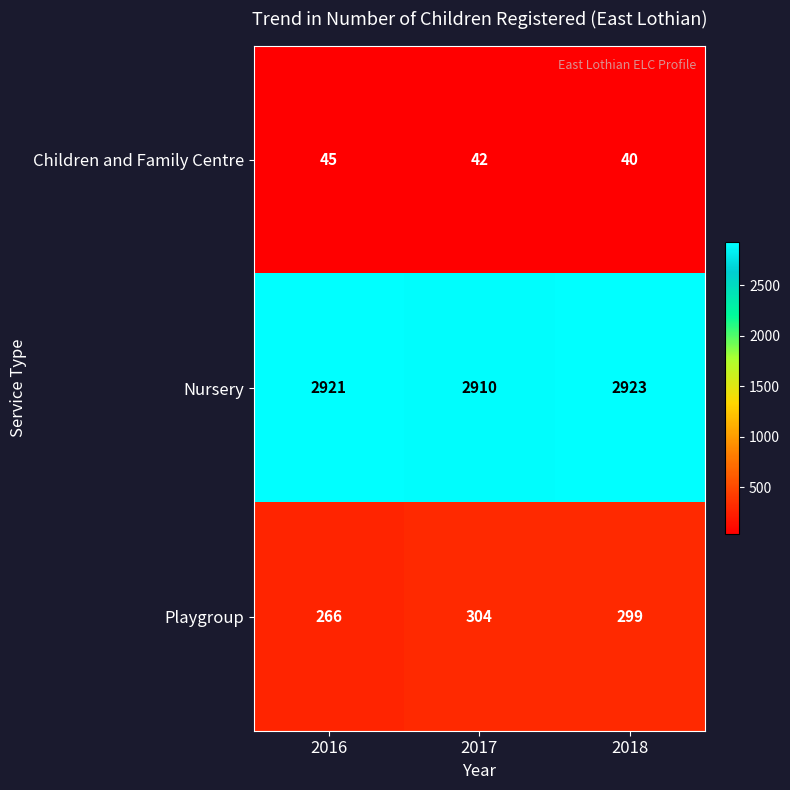

Reading left to right, extract all data points from this chart.

Children and Family Centre: 45	42	40
Nursery: 2921	2910	2923
Playgroup: 266	304	299